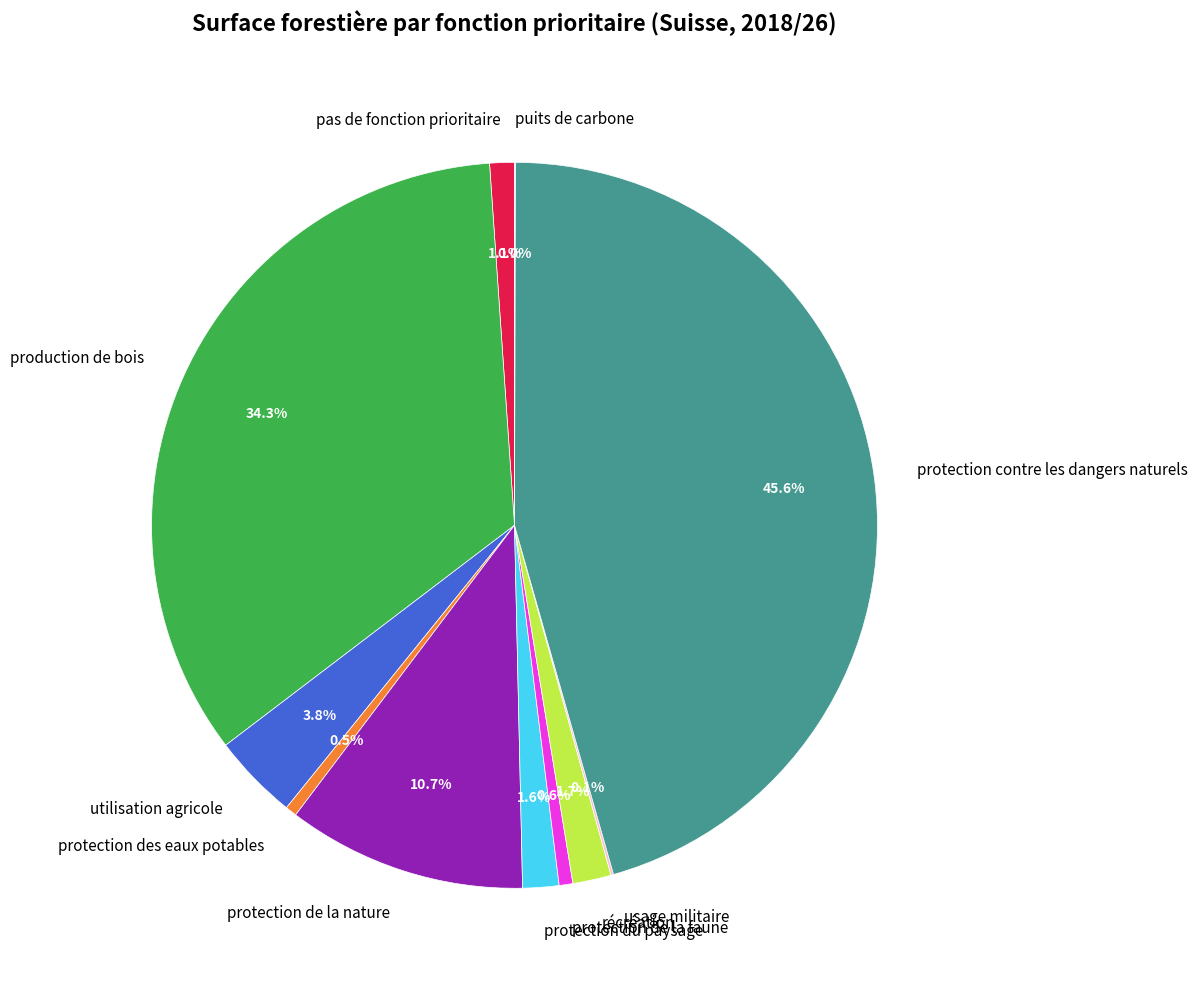

To the nearest percent, what is the difference between the largest and smallest slice percentages?

46%